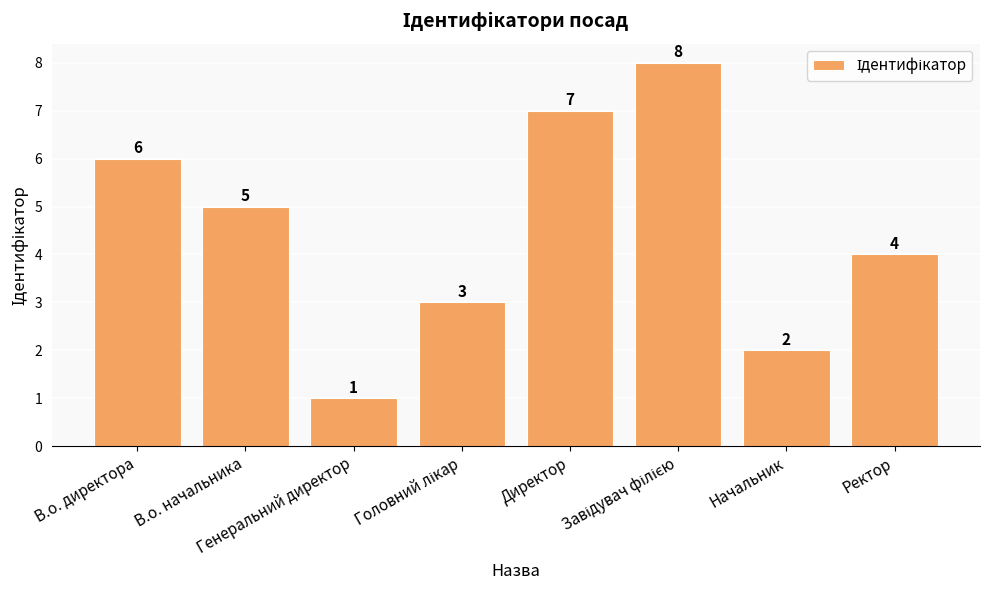

What is the change in value from Директор to Начальник?

-5